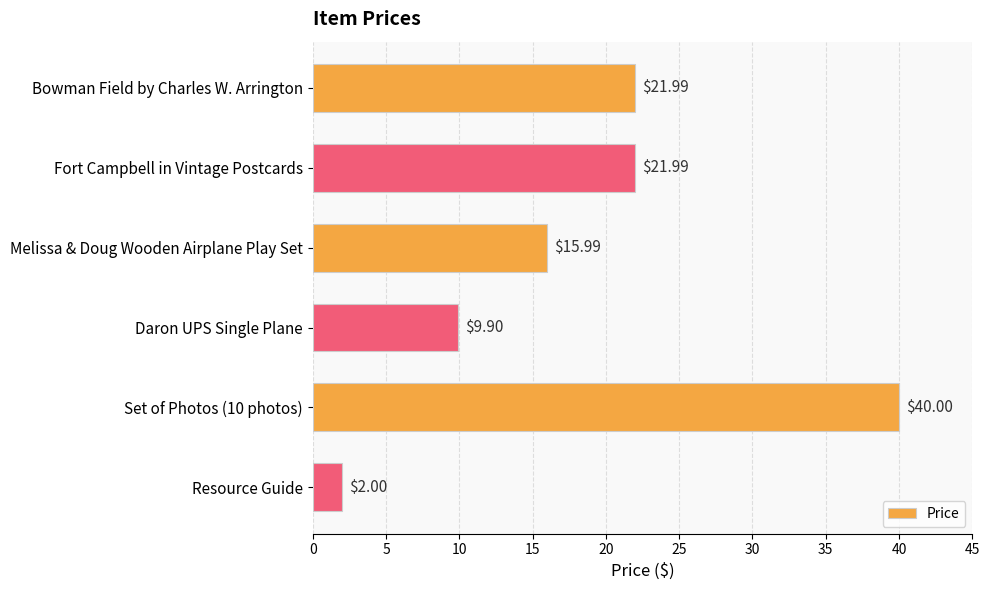

What is the sum of the values at Daron UPS Single Plane and Bowman Field by Charles W. Arrington?

31.9